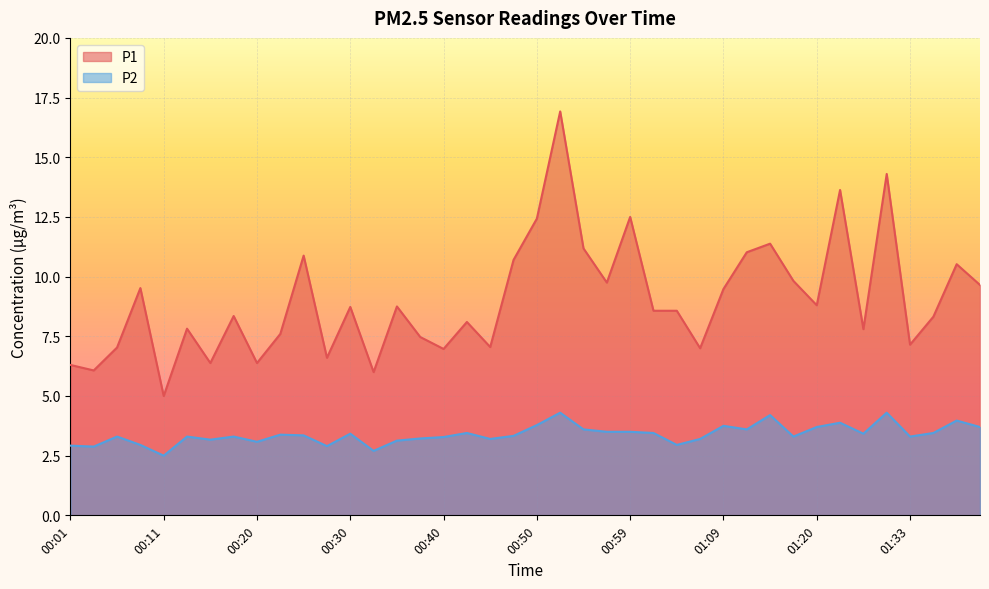

What are all the series names shown in the legend?

P1, P2